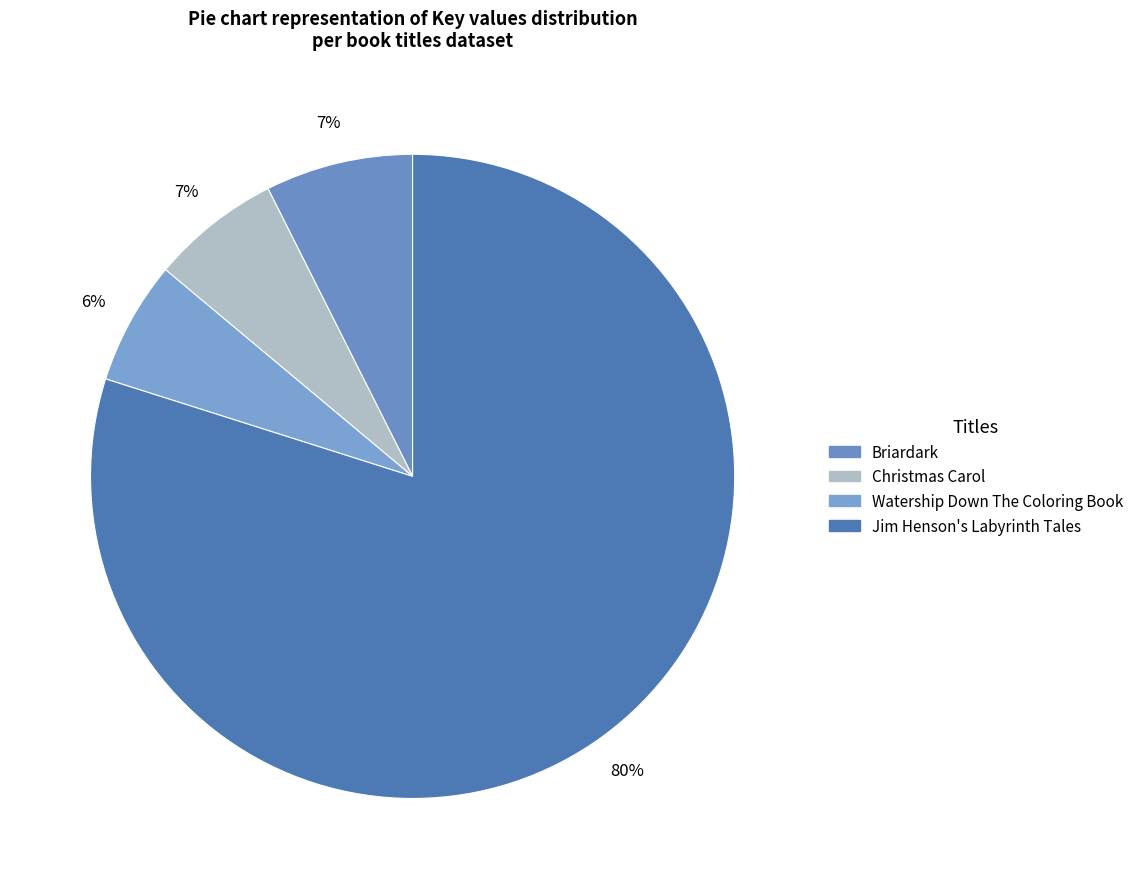

To the nearest percent, what is the difference between the largest and smallest slice percentages?

74%